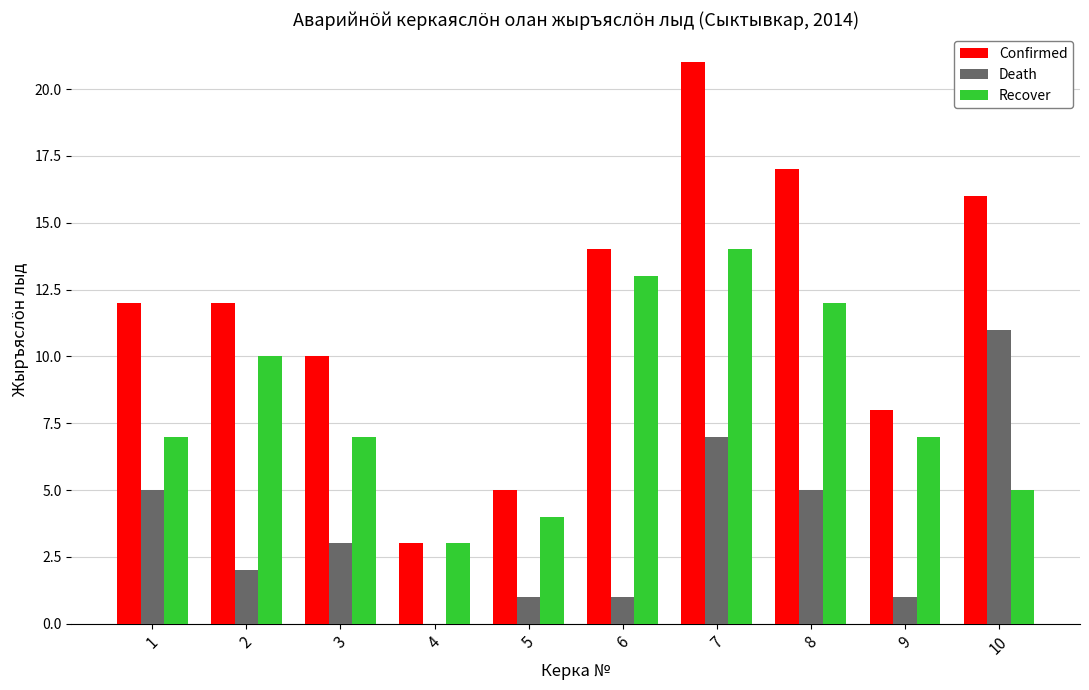

Reading left to right, transcribe all the data shown in this chart.

Confirmed: 1=12	2=12	3=10	4=3	5=5	6=14	7=21	8=17	9=8	10=16
Death: 1=5	2=2	3=3	4=0	5=1	6=1	7=7	8=5	9=1	10=11
Recover: 1=7	2=10	3=7	4=3	5=4	6=13	7=14	8=12	9=7	10=5